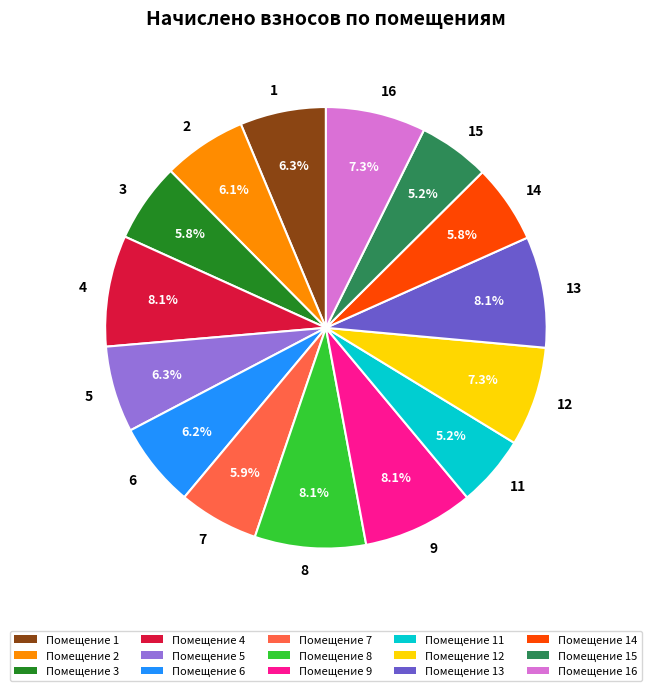

Does 9 account for over 50% of the chart?

No